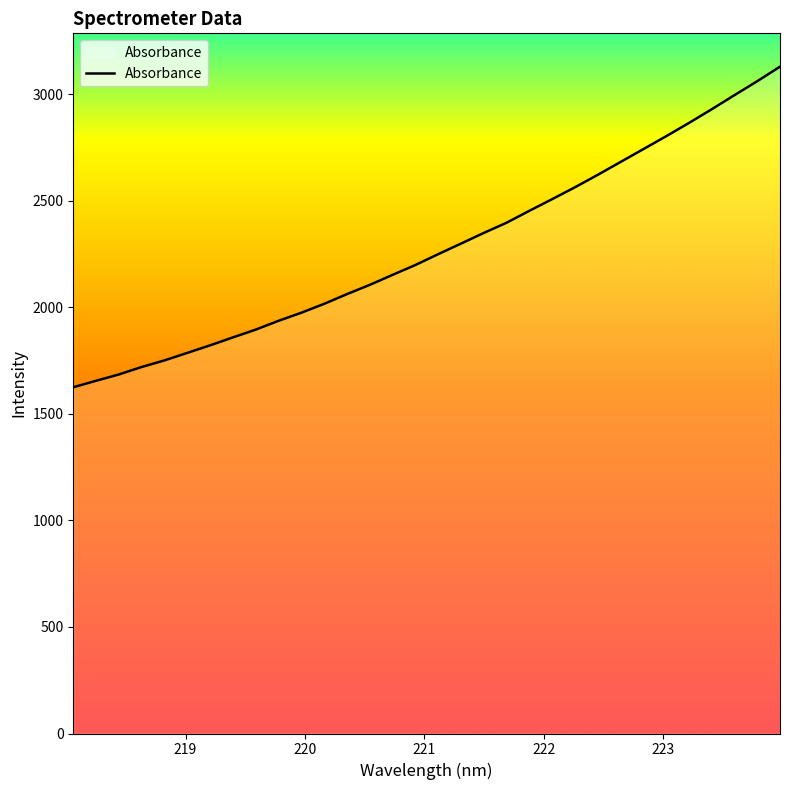

What is the minimum value shown in the chart?

1625.4